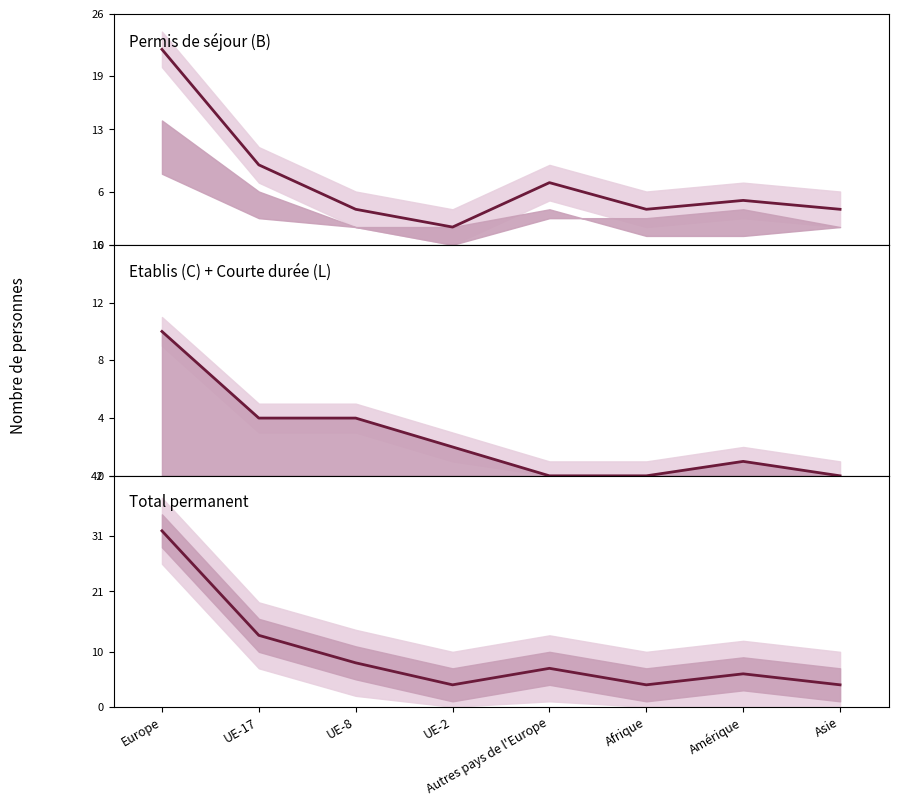

What is the sum of the Total permanent values at UE-17 and Amérique?

19